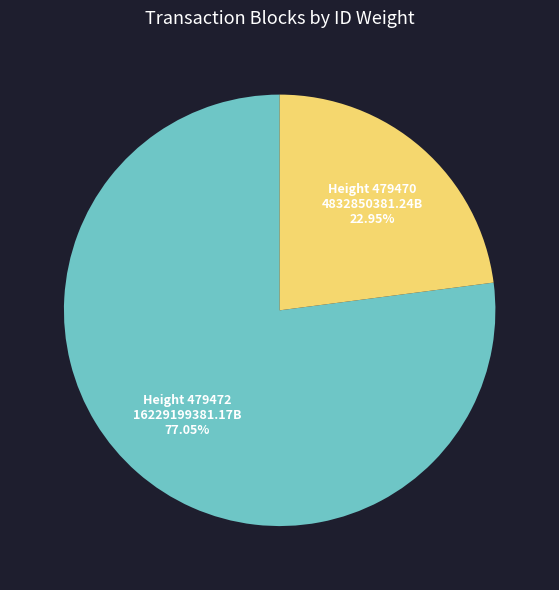

Does any single category account for the majority?

Yes